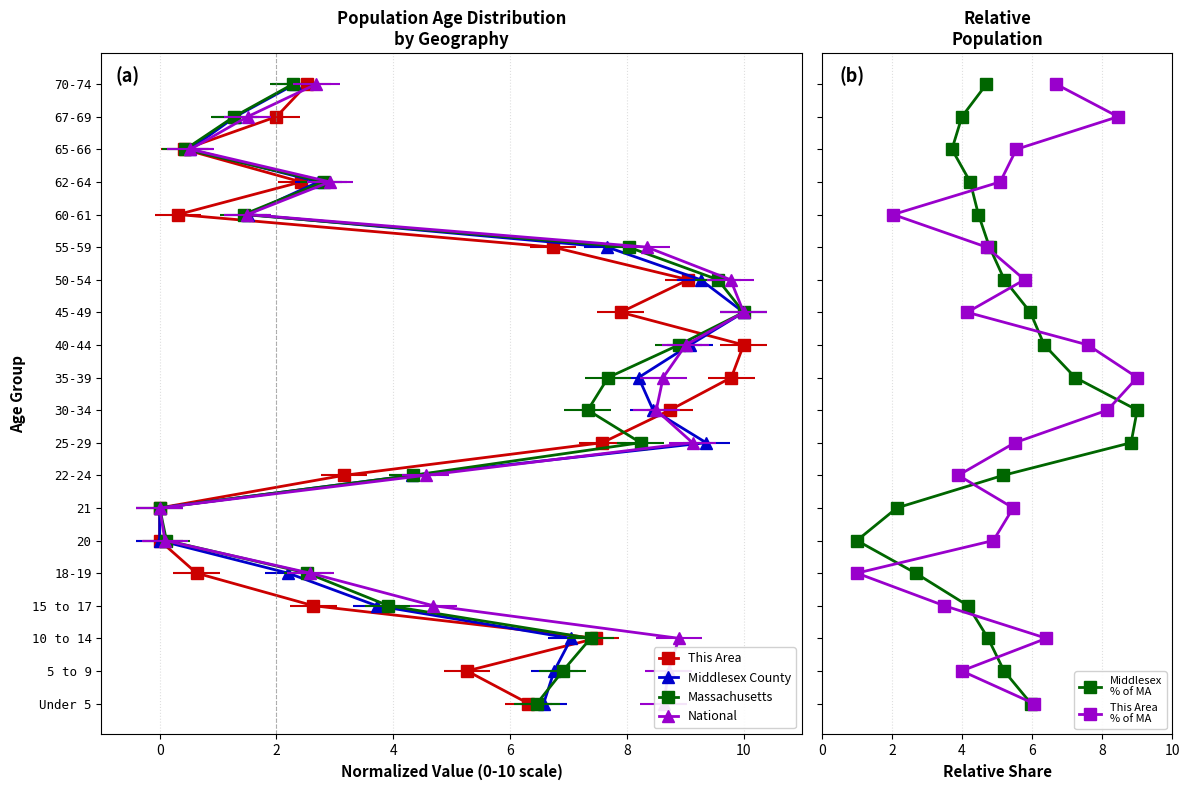

Which series has the widest spread of values?

This Area